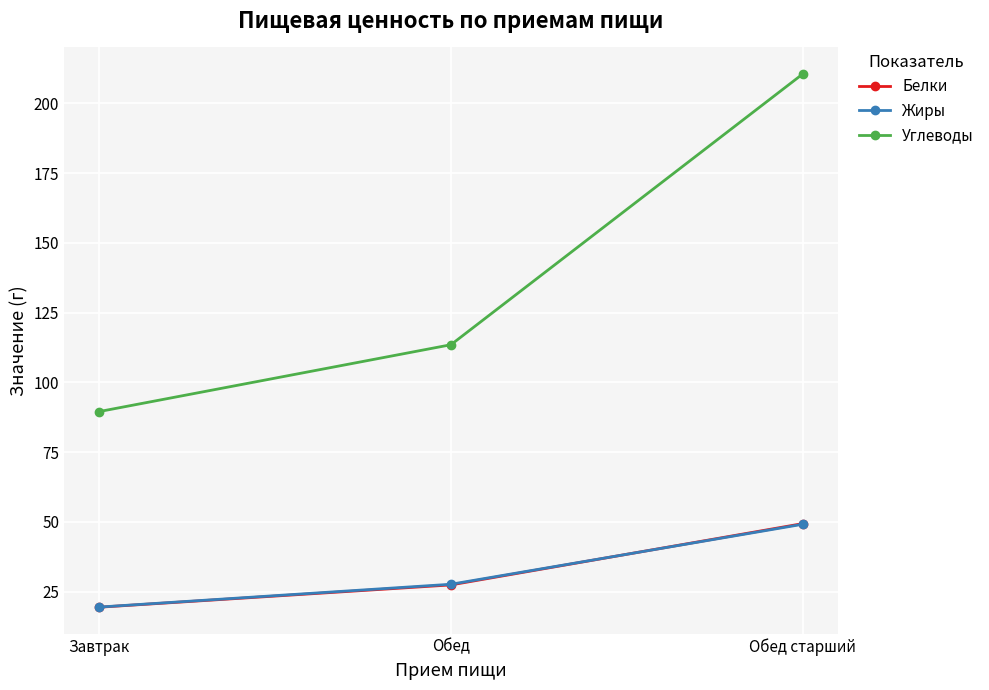

Where is Жиры nearest to the value 34?

Обед